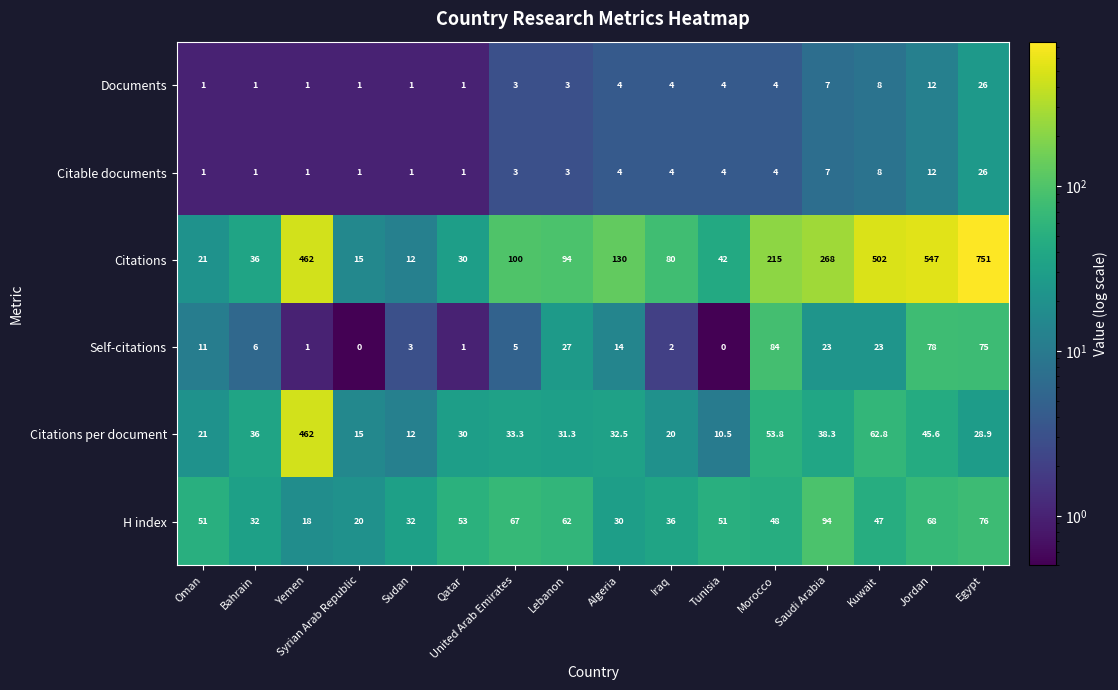

Is it true that Self-citations equals 14.0 at Algeria?

True